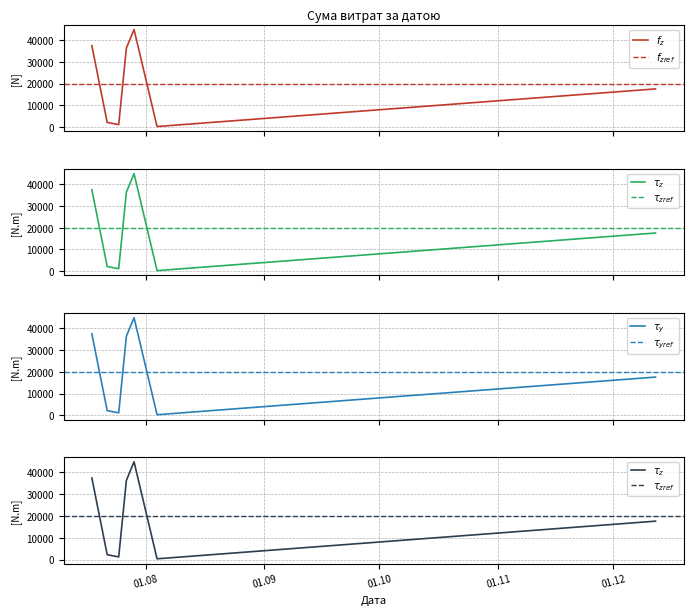

What is the maximum value shown in the chart?

44730.5